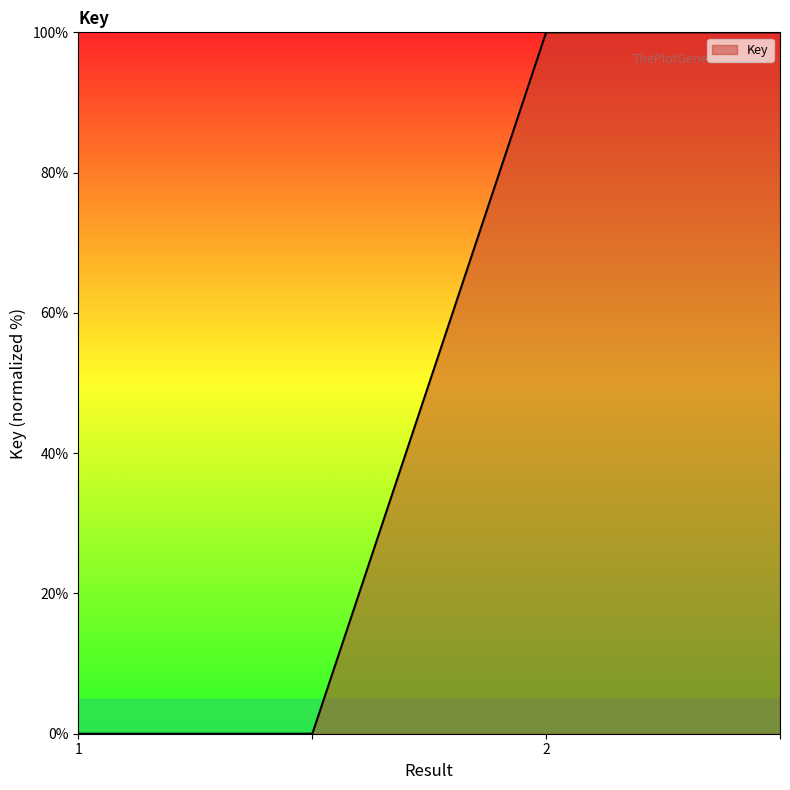

How many lines are shown in the chart?

1